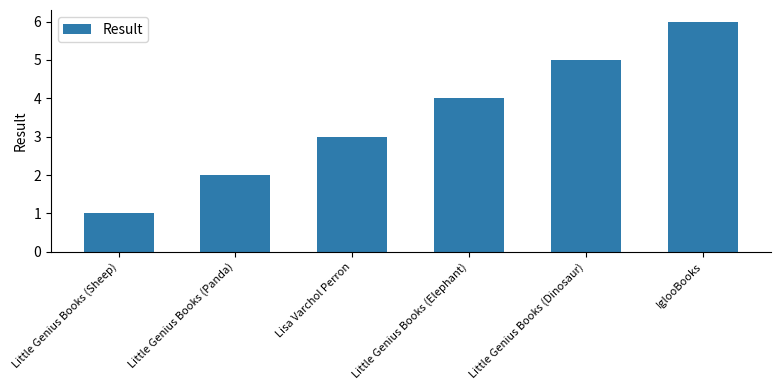

Rank the categories by value from highest to lowest.

IglooBooks, Little Genius Books (Dinosaur), Little Genius Books (Elephant), Lisa Varchol Perron, Little Genius Books (Panda), Little Genius Books (Sheep)